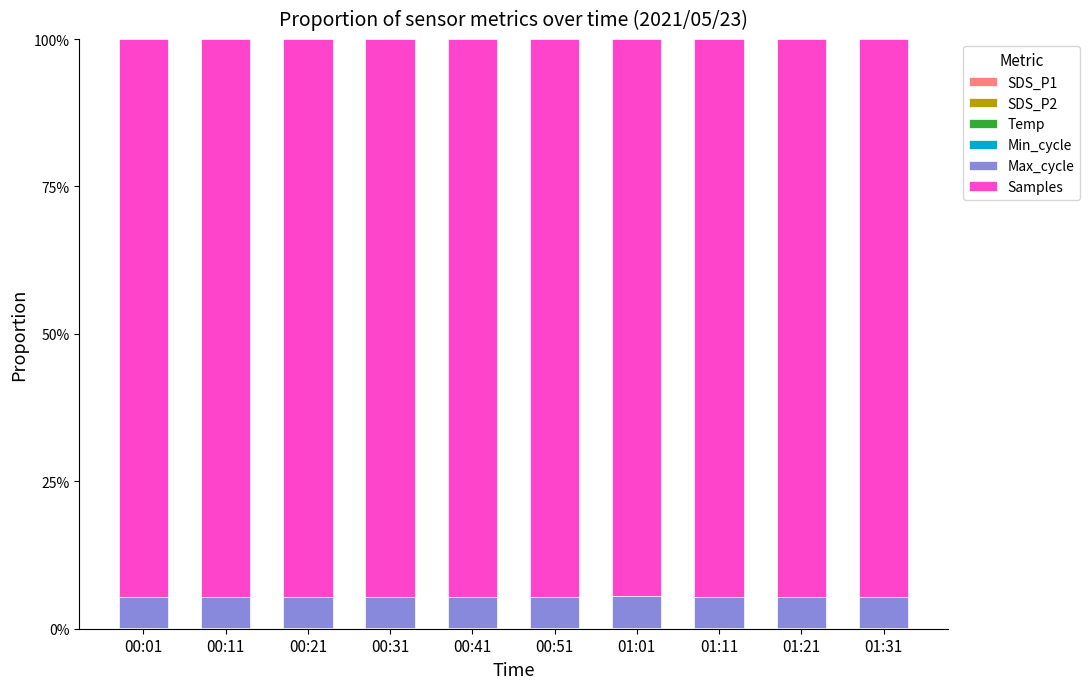

Which series has the largest total across all categories?

Samples